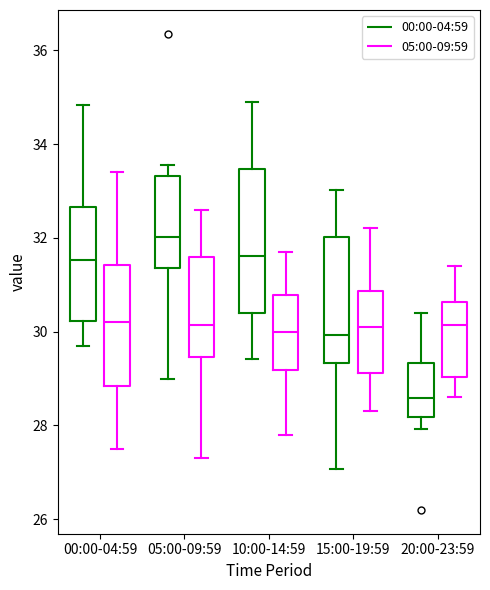

Reading left to right, read every box against the y-axis: the position of its median line, the range the box covers, and the ends of its whiskers. The values are not printed on the chart, so give them approximately, as read against the axis.

00:00-04:59 (00:00-04:59): median 31.6, box 30.2 to 32.6, whiskers 29.8 to 34.8
00:00-04:59 (05:00-09:59): median 30.2, box 28.8 to 31.4, whiskers 27.6 to 33.4
05:00-09:59 (00:00-04:59): median 32.0, box 31.4 to 33.4, whiskers 29.0 to 33.6
05:00-09:59 (05:00-09:59): median 30.2, box 29.4 to 31.6, whiskers 27.4 to 32.6
10:00-14:59 (00:00-04:59): median 31.6, box 30.4 to 33.4, whiskers 29.4 to 35.0
10:00-14:59 (05:00-09:59): median 30.0, box 29.2 to 30.8, whiskers 27.8 to 31.8
15:00-19:59 (00:00-04:59): median 30.0, box 29.4 to 32.0, whiskers 27.0 to 33.0
15:00-19:59 (05:00-09:59): median 30.2, box 29.2 to 30.8, whiskers 28.4 to 32.2
20:00-23:59 (00:00-04:59): median 28.6, box 28.2 to 29.4, whiskers 28.0 to 30.4
20:00-23:59 (05:00-09:59): median 30.2, box 29.0 to 30.6, whiskers 28.6 to 31.4